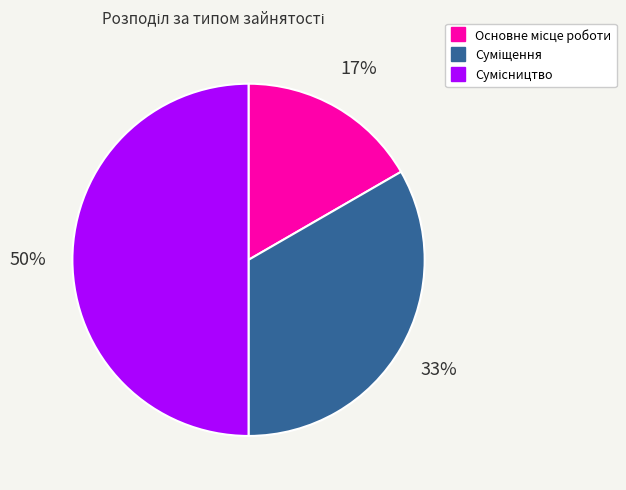

How many slices are in this pie chart?

3